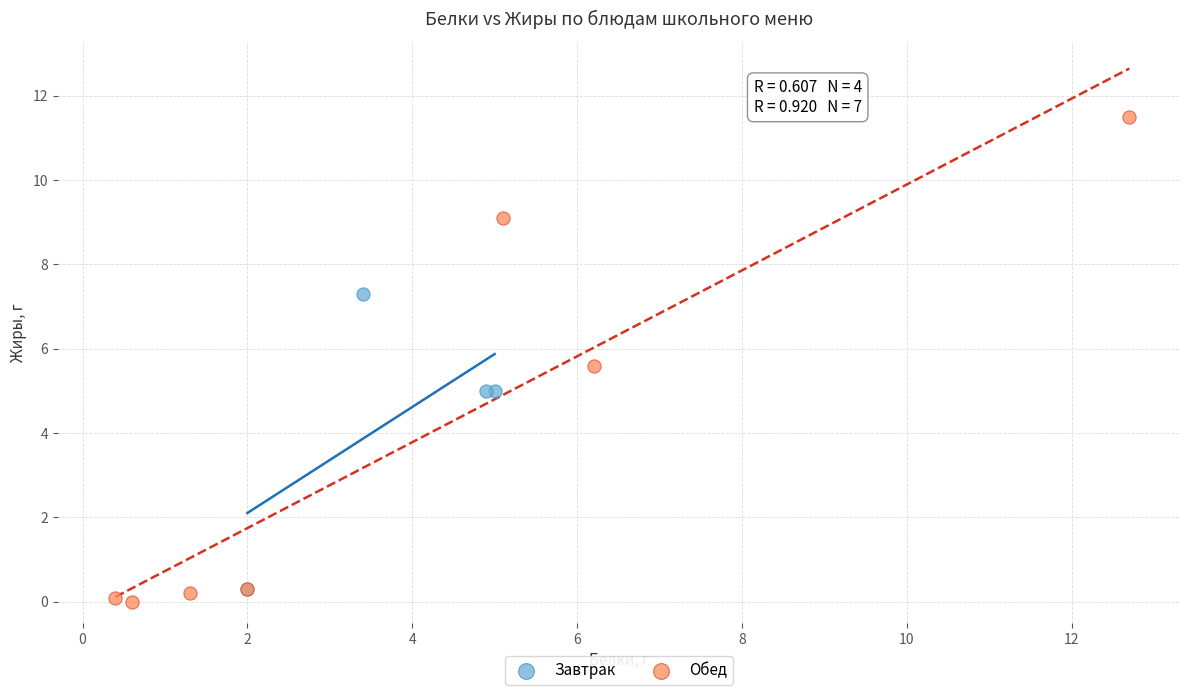

Which series has the widest spread of Y values?

Обед